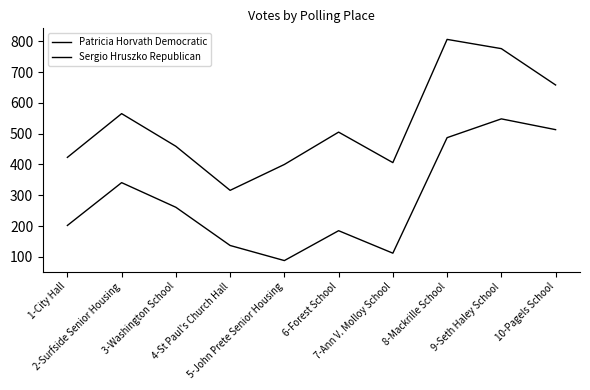

Where does the Sergio Hruszko Republican series first go above 261?

2-Surfside Senior Housing